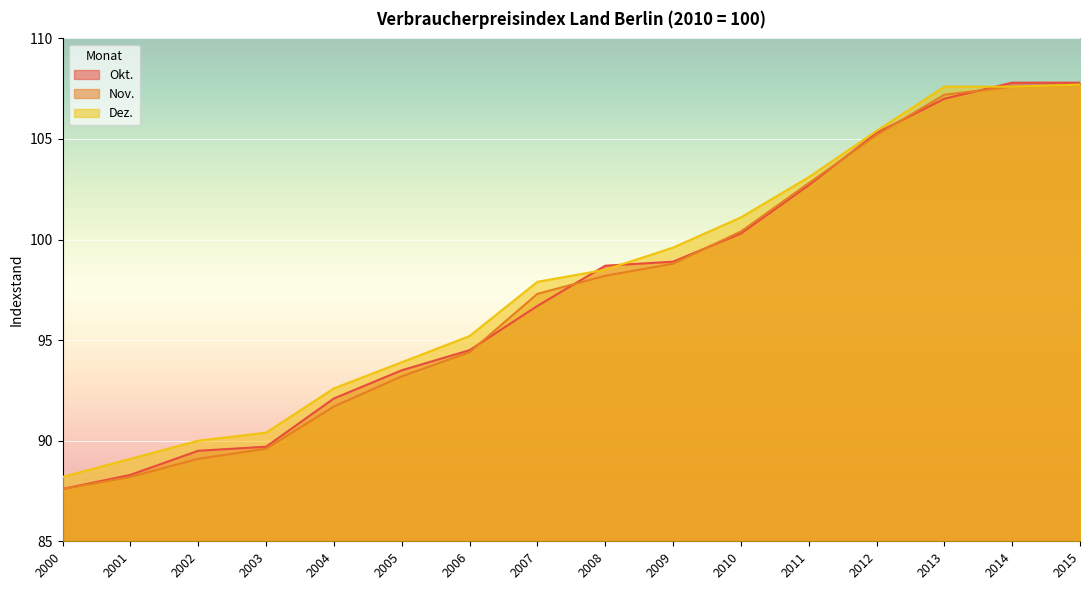

Which series has the largest range (max minus min)?

Okt.